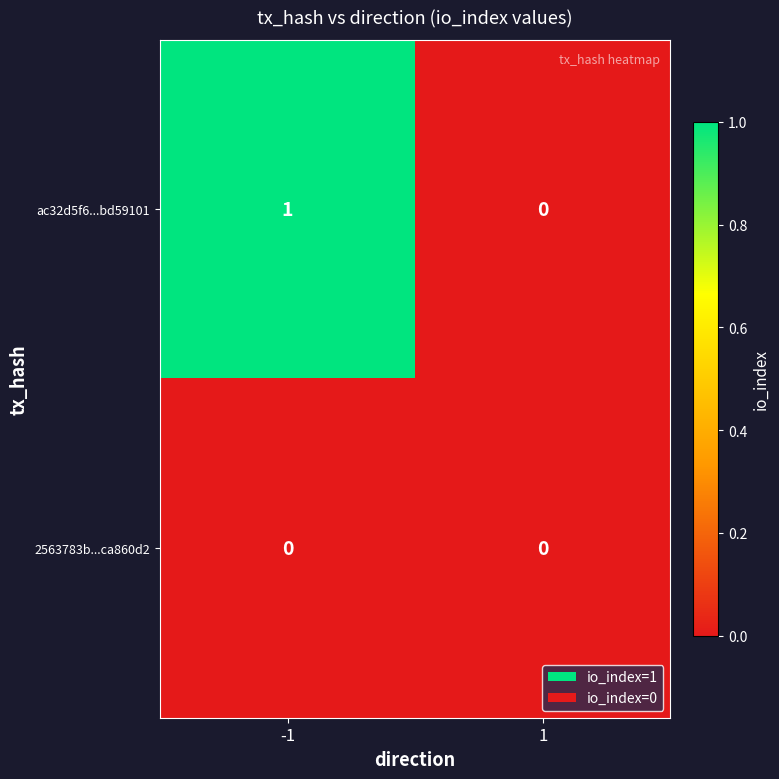

Which series changed the most between -1 and 1?

ac32d5f6...bd59101